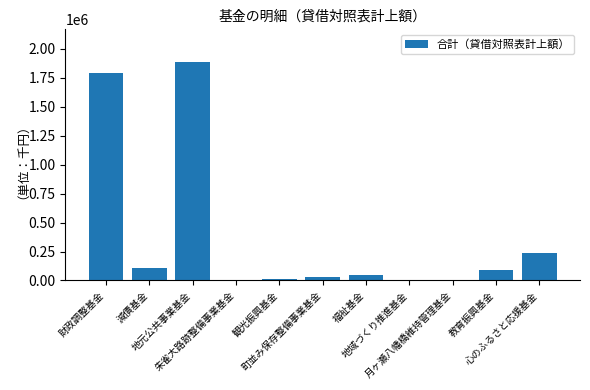

What is the ratio of the value at 地元公共事業基金 to the value at 地域づくり推進基金?

233.1